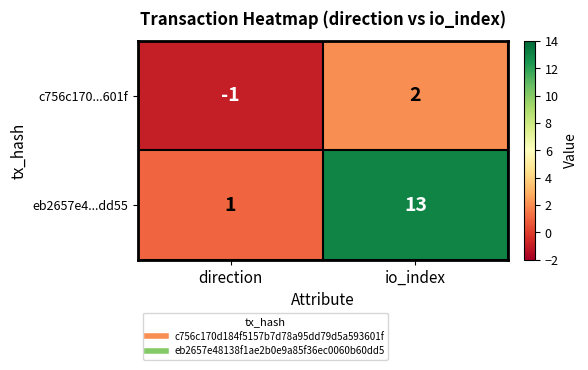

Where is eb2657e4...dd55 nearest to the value 7?

direction